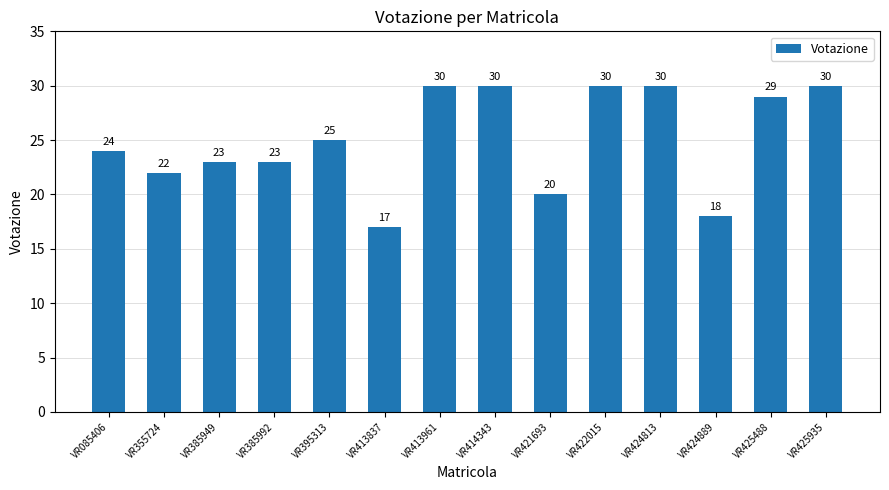

What value does the data have at VR414343?

30